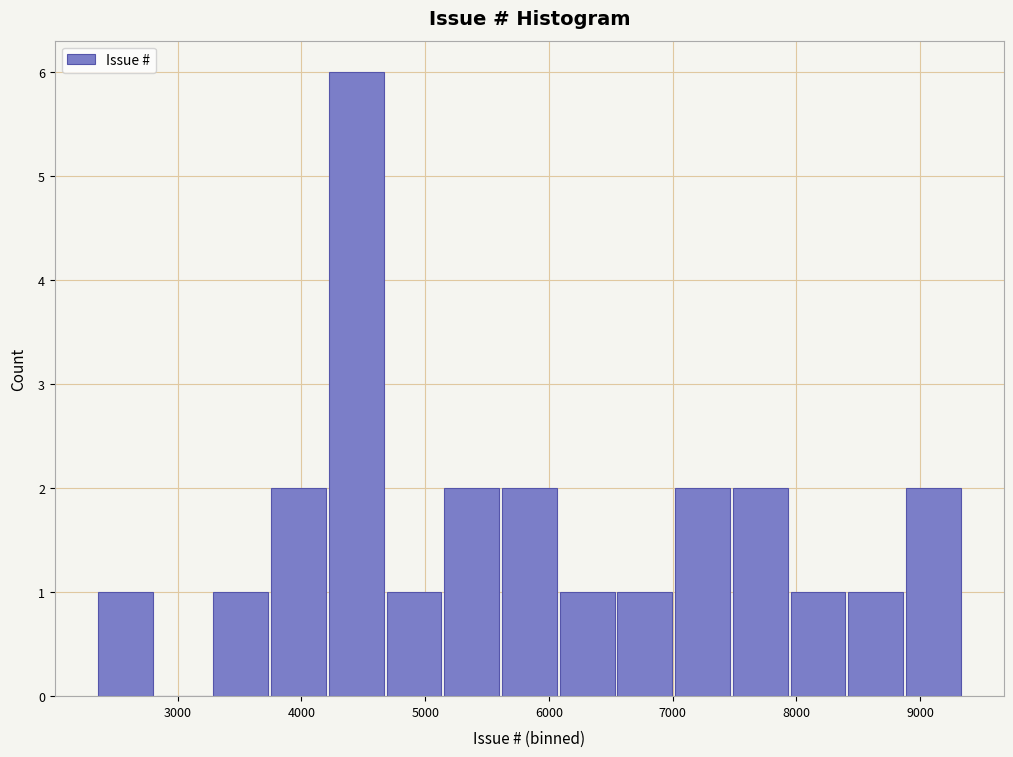

Reading left to right, list every bar in this chart as the range it spans on the x-axis followed by its height. Neither the bar edges nor the heights are printed on the chart, so give them approximately, as read against the axes.

2300 to 2800: 1
2800 to 3300: 0
3300 to 3700: 1
3700 to 4200: 2
4200 to 4700: 6
4700 to 5100: 1
5100 to 5600: 2
5600 to 6100: 2
6100 to 6500: 1
6500 to 7000: 1
7000 to 7500: 2
7500 to 7900: 2
7900 to 8400: 1
8400 to 8900: 1
8900 to 9300: 2